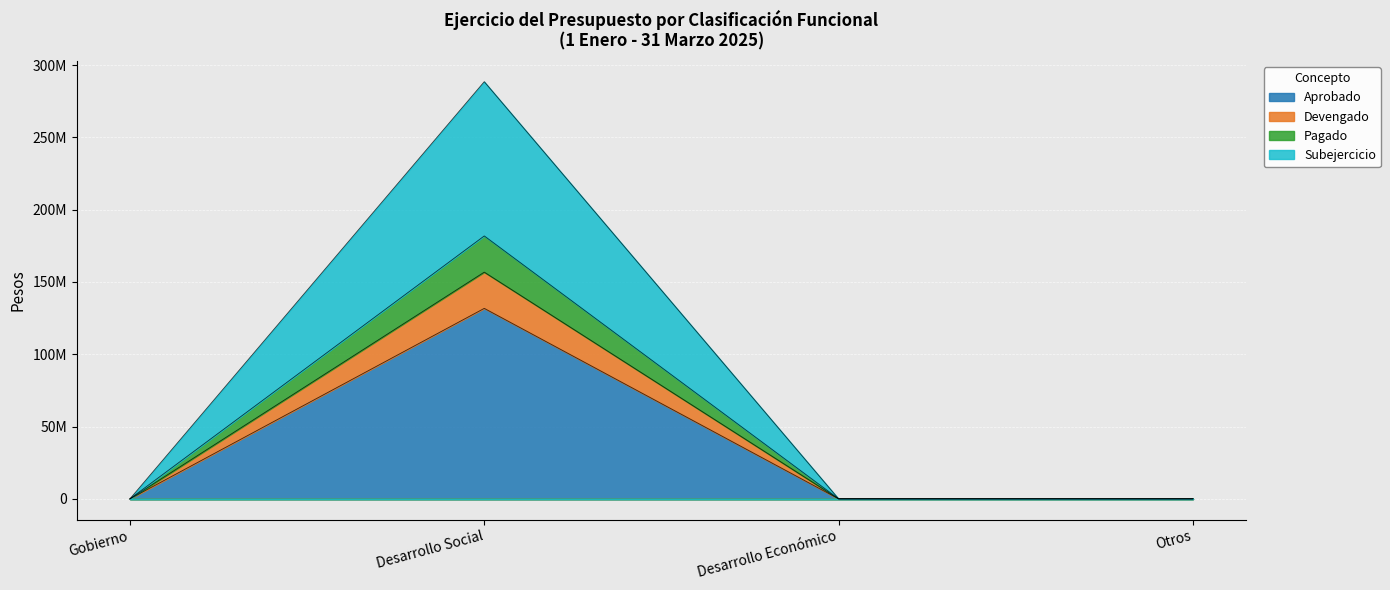

True or false: Subejercicio and Pagado cross at least once.

False